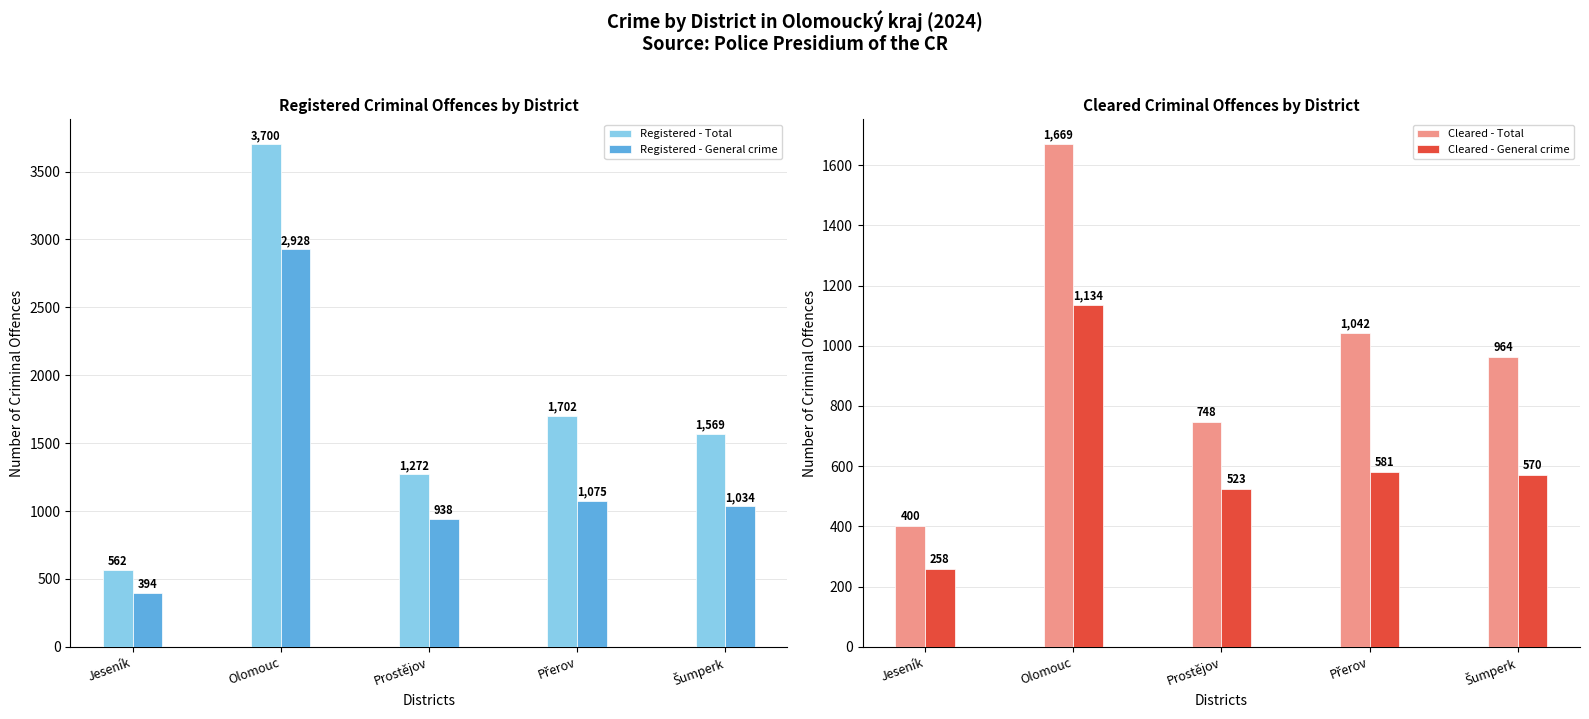

Rank the series by their average value, from lowest to highest.

Cleared - General crime, Cleared - Total, Registered - General crime, Registered - Total